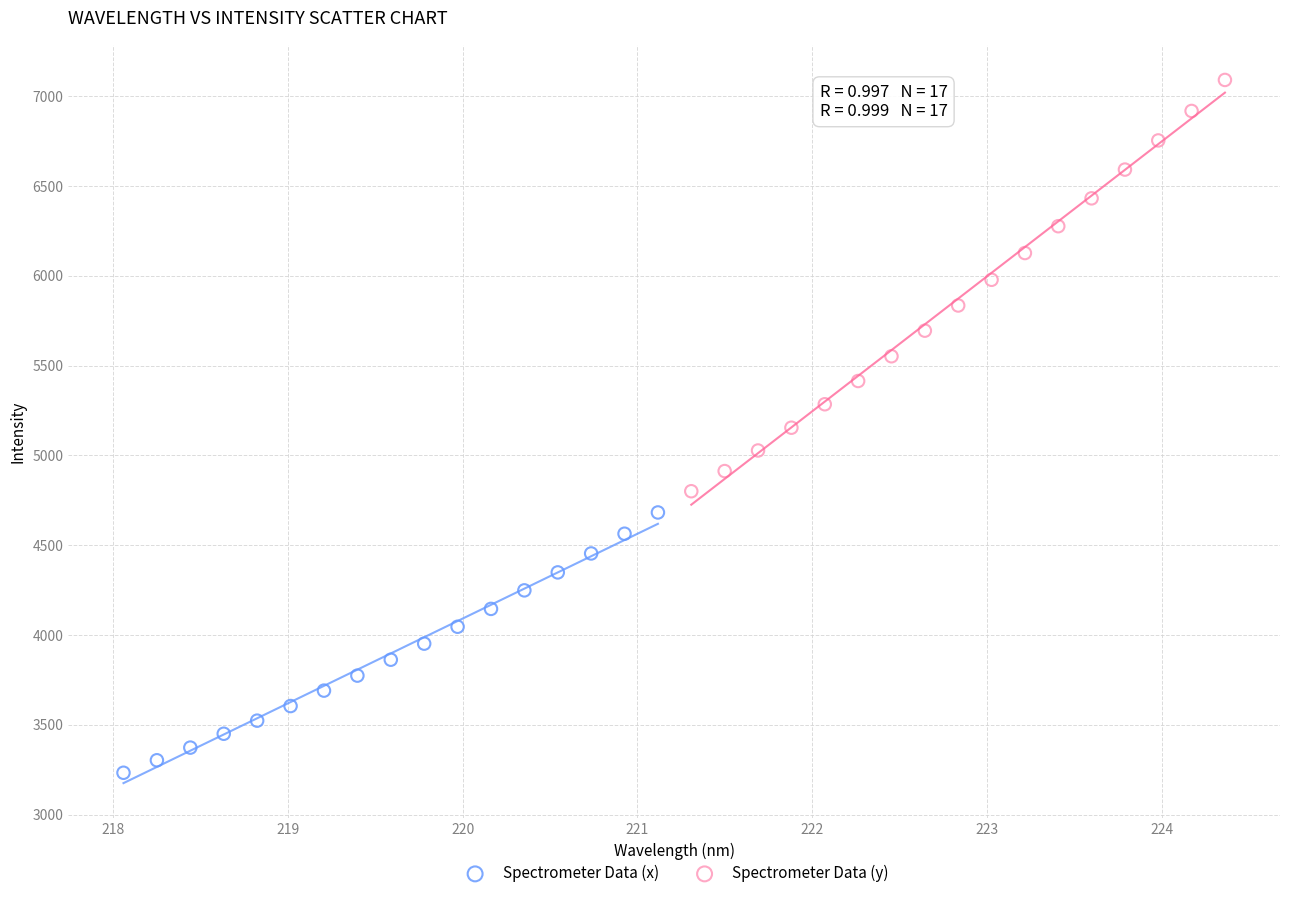

Which series reaches the maximum Y coordinate?

Spectrometer Data (y)